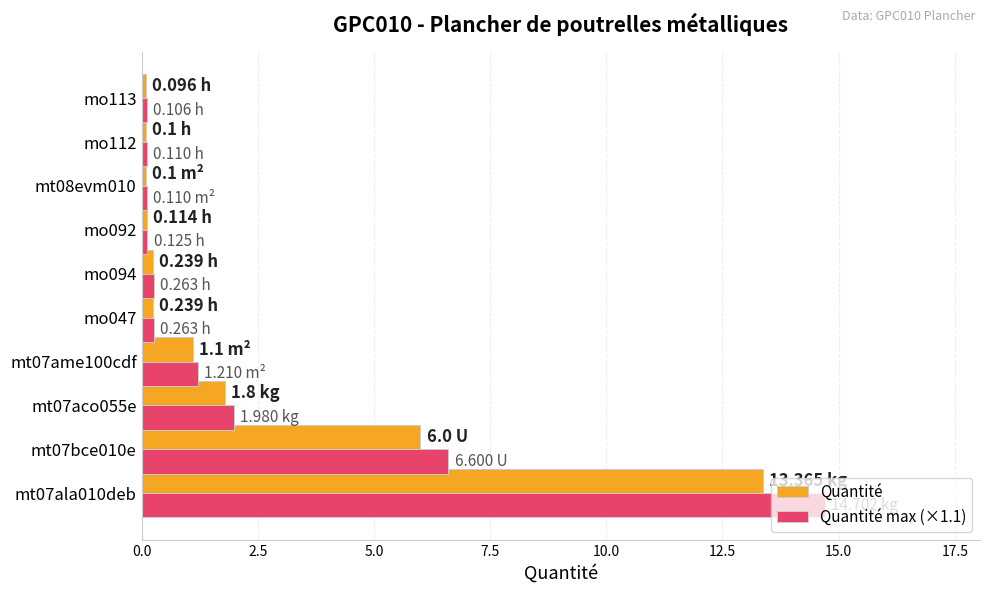

Which series has the widest spread of values?

Quantité max (×1.1)